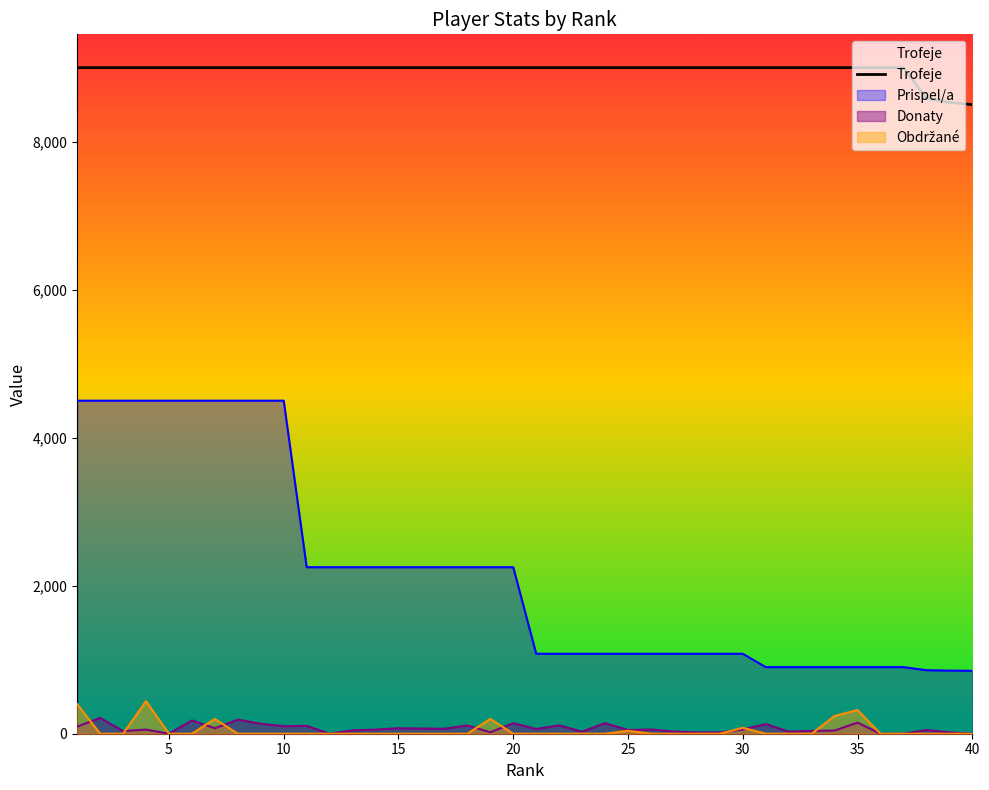

Approximately how many times larger is the value at 0 compared to 21?

1.0